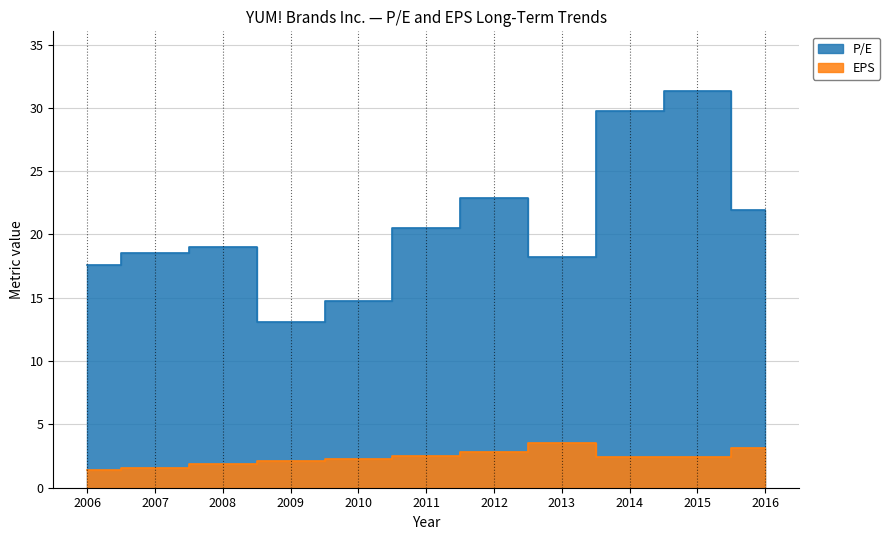

What is the difference between the second highest and second lowest values in the P/E series?

15.0